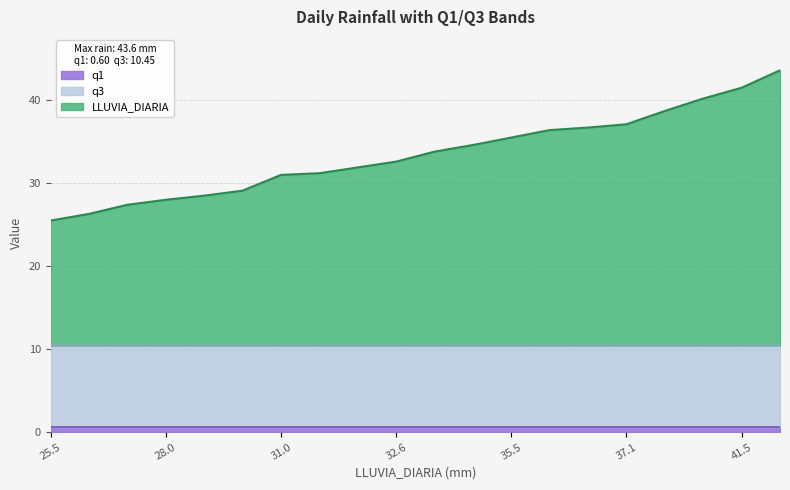

Is it true that LLUVIA_DIARIA equals 40.2 at 40.2?

True